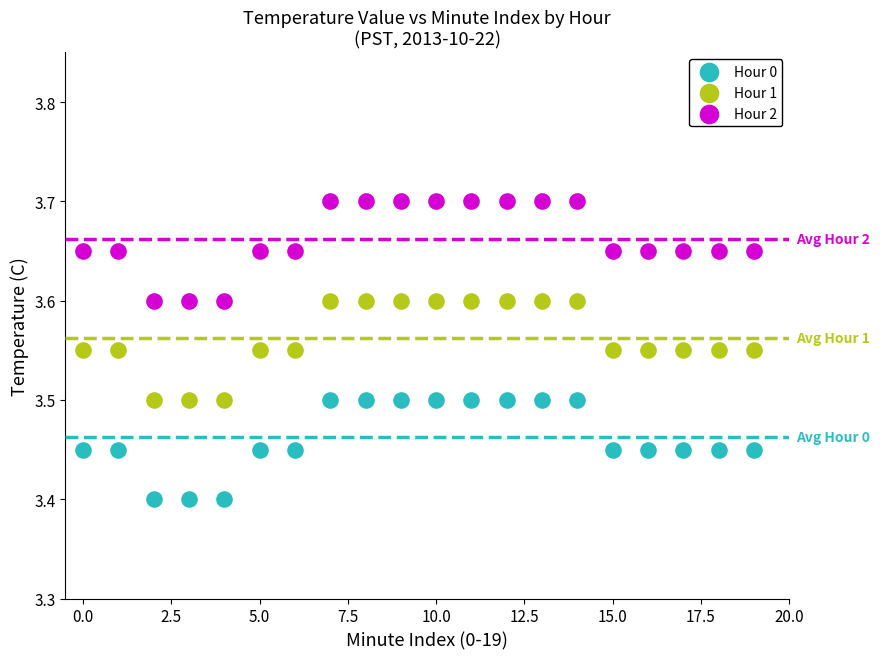

What are all the series names shown in the legend?

Hour 0, Hour 1, Hour 2